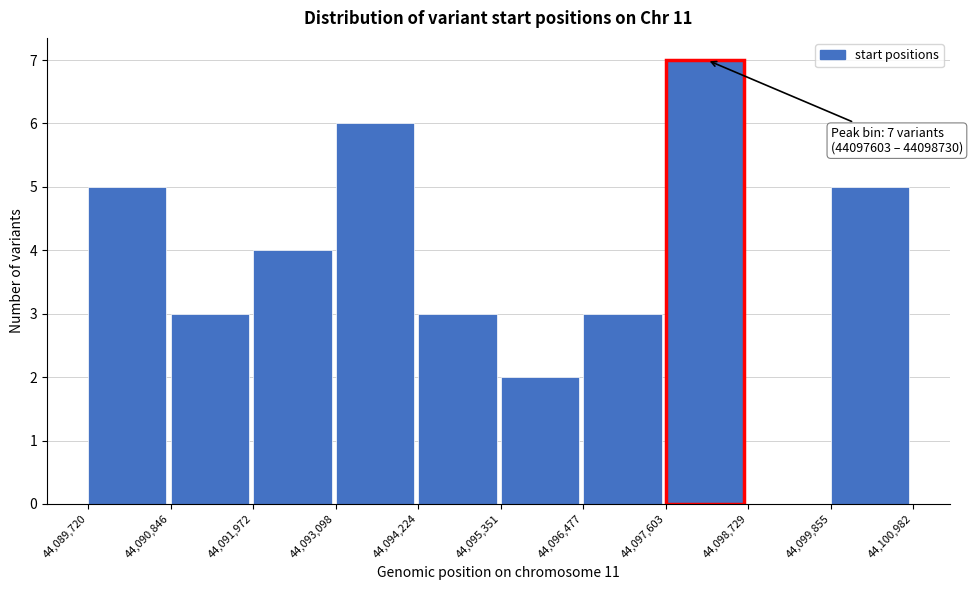

Which range on the x-axis has the tallest bar?

44,097,603 to 44,098,729